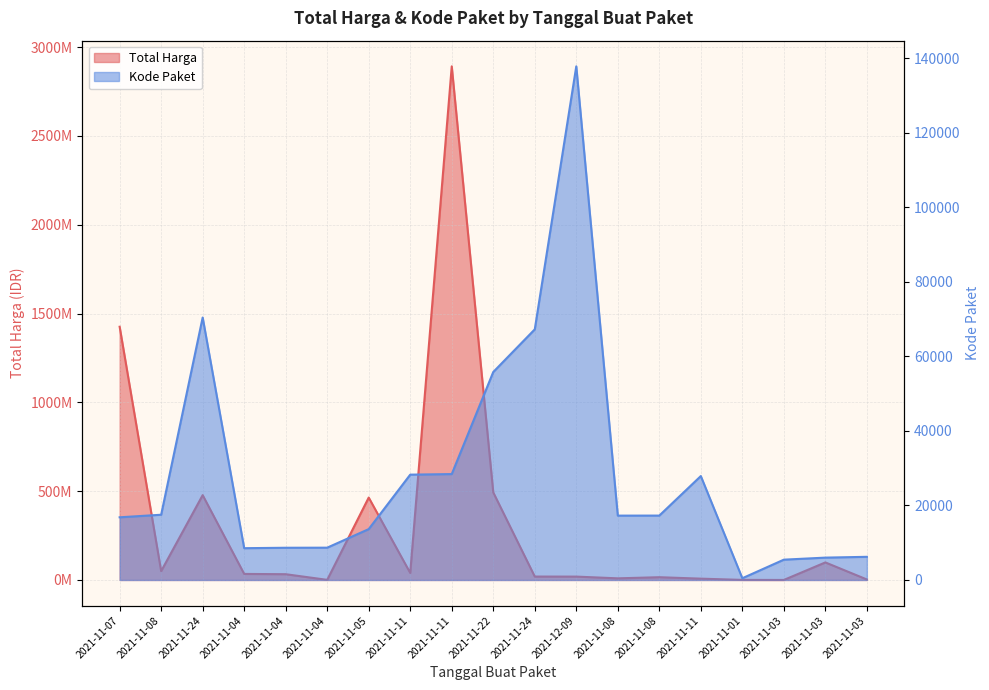

Reading left to right, transcribe all the data shown in this chart.

Total Harga: 1425867900	49730040	477600000	34000000	32441200	577875	464002100	39440000	2892122000	493000000	19175000	18900000	9180000	15513960	7401240	333600	78000	98772570	2772000
Kode Paket: 16823	17509	70453	8530	8646	8668	13652	28271	28425	55826	67279	137876	17272	17283	27891	464	5449	5997	6214